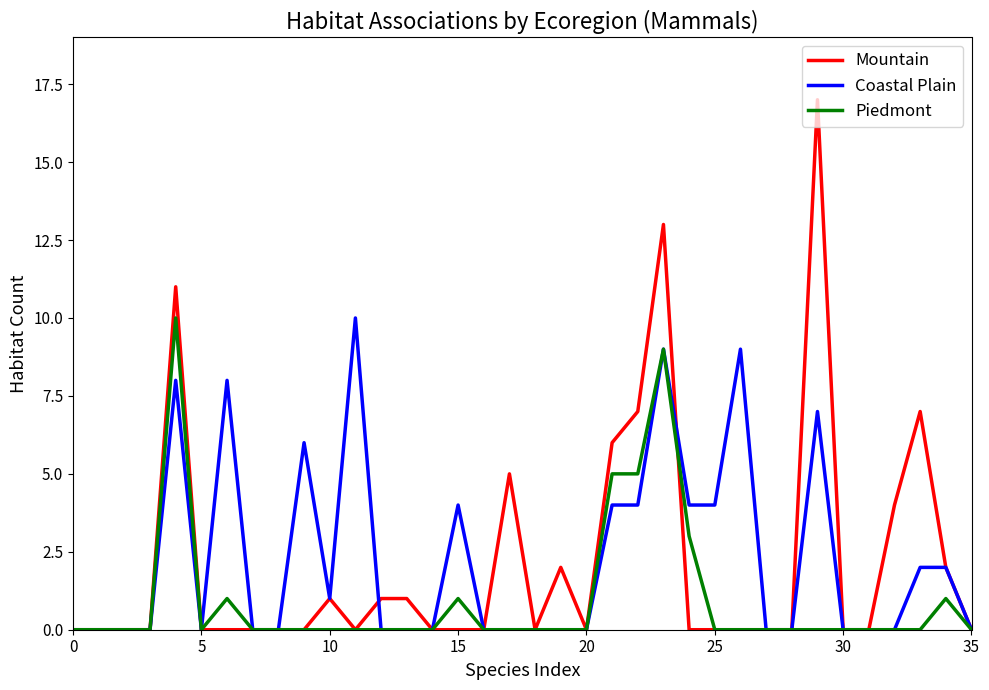

Count the number of data series in this chart.

3